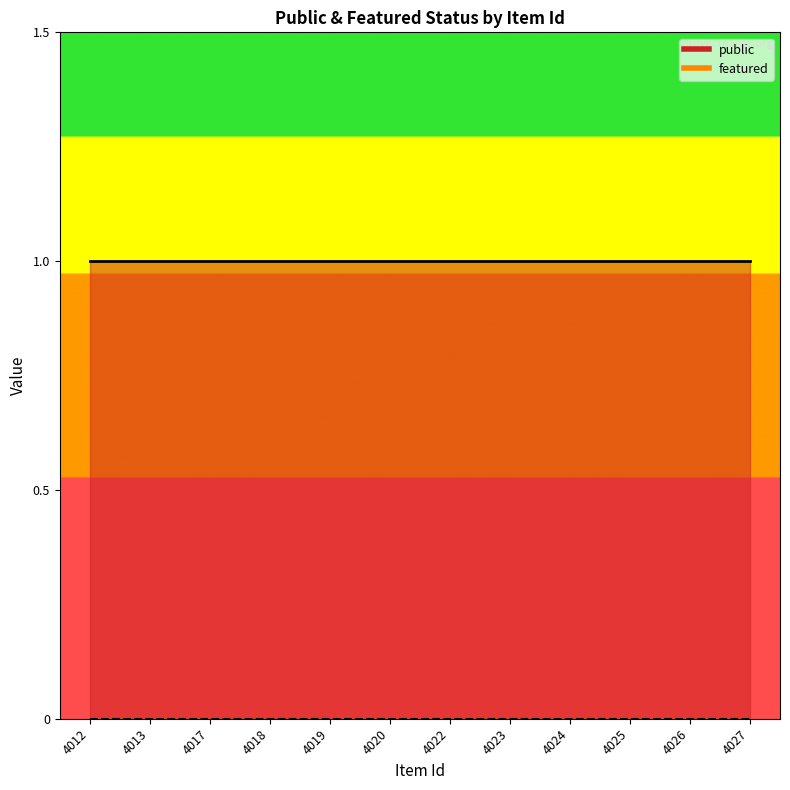

Which has a higher value, 4019 or 4022?

4019